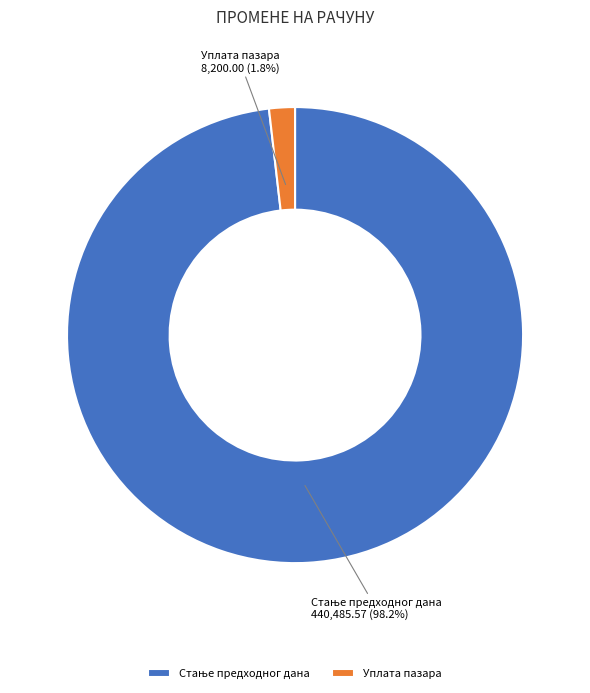

What portion of the pie excludes Уплата пазара?

98.2%